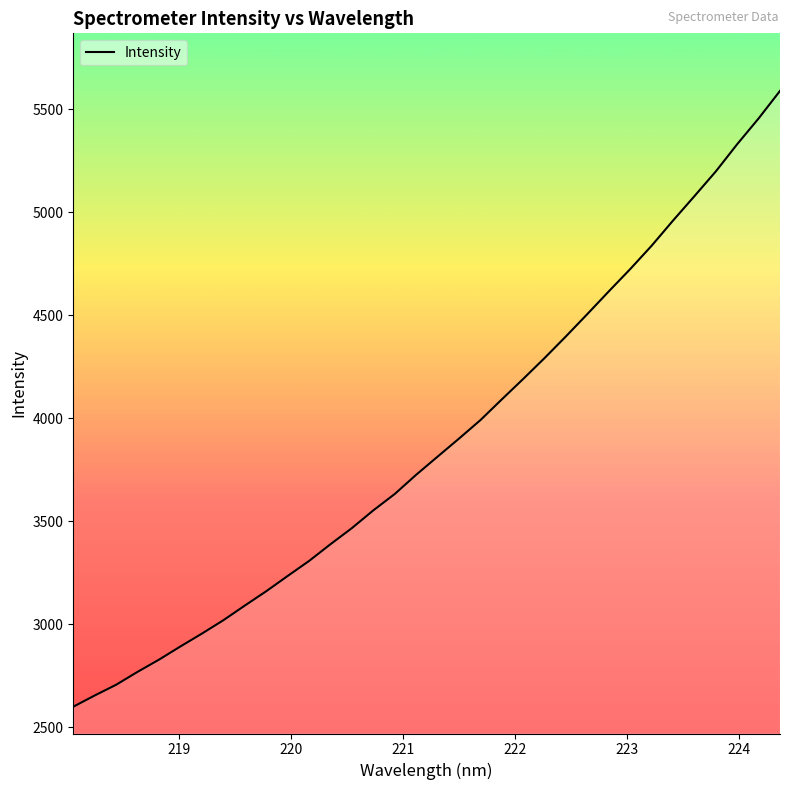

What is the minimum value shown in the chart?

2599.1